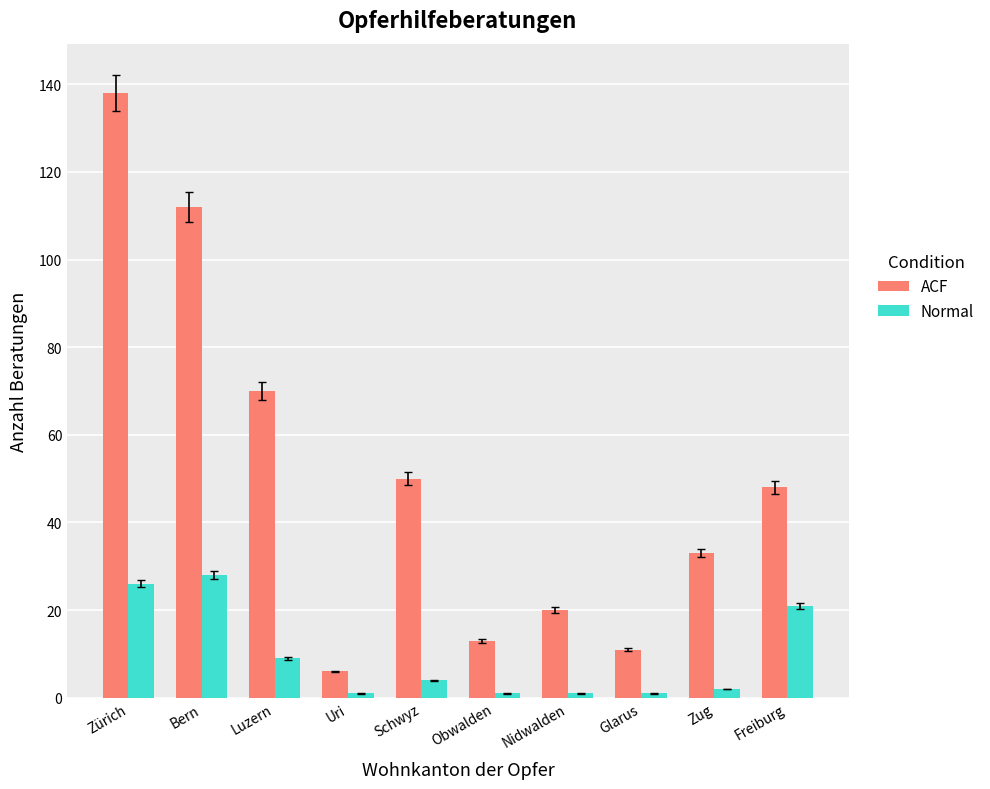

True or false: Normal has a value of 1 at Uri.

True